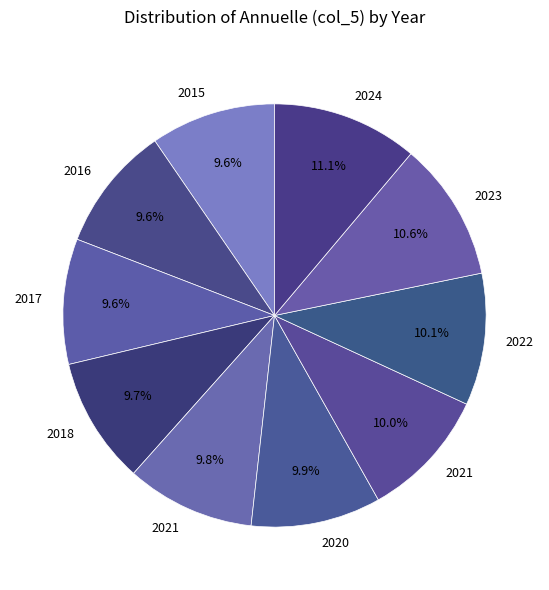

Rank the categories by value from lowest to highest.

2015, 2016, 2017, 2018, 2021, 2020, 2021, 2022, 2023, 2024